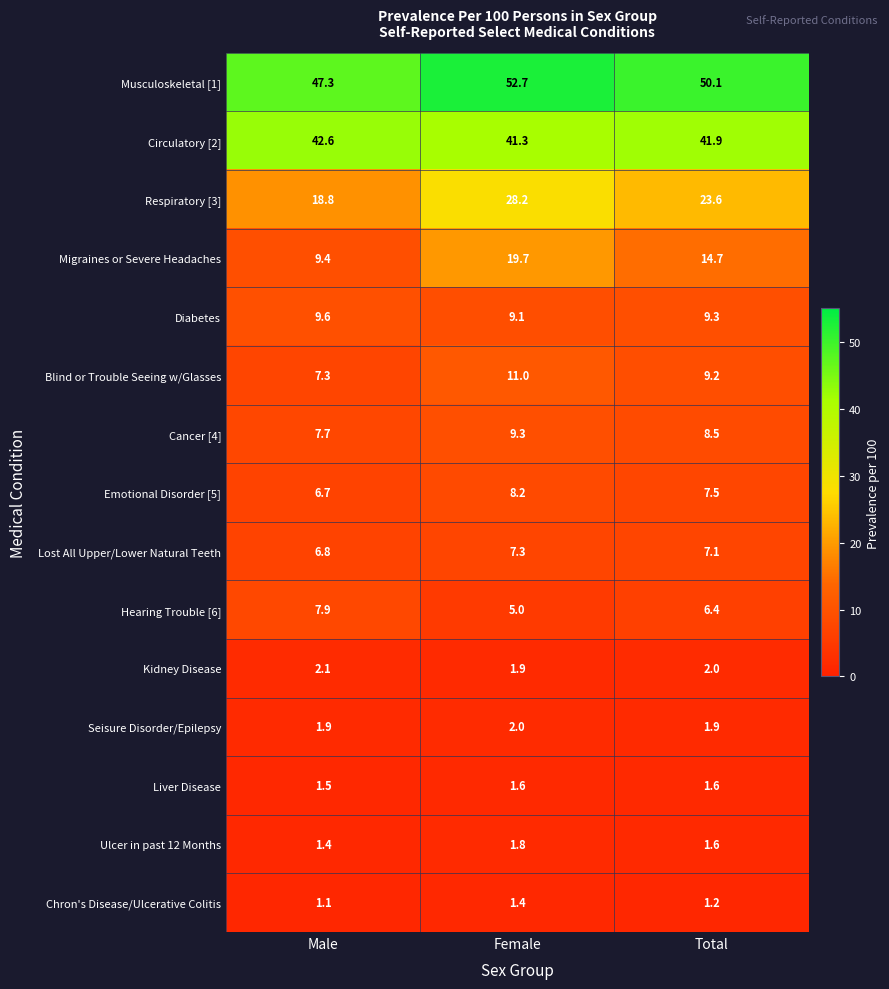

Rank the series at Male from lowest to highest value.

Chron's Disease/Ulcerative Colitis, Ulcer in past 12 Months, Liver Disease, Seisure Disorder/Epilepsy, Kidney Disease, Emotional Disorder [5], Lost All Upper/Lower Natural Teeth, Blind or Trouble Seeing w/Glasses, Cancer [4], Hearing Trouble [6], Migraines or Severe Headaches, Diabetes, Respiratory [3], Circulatory [2], Musculoskeletal [1]